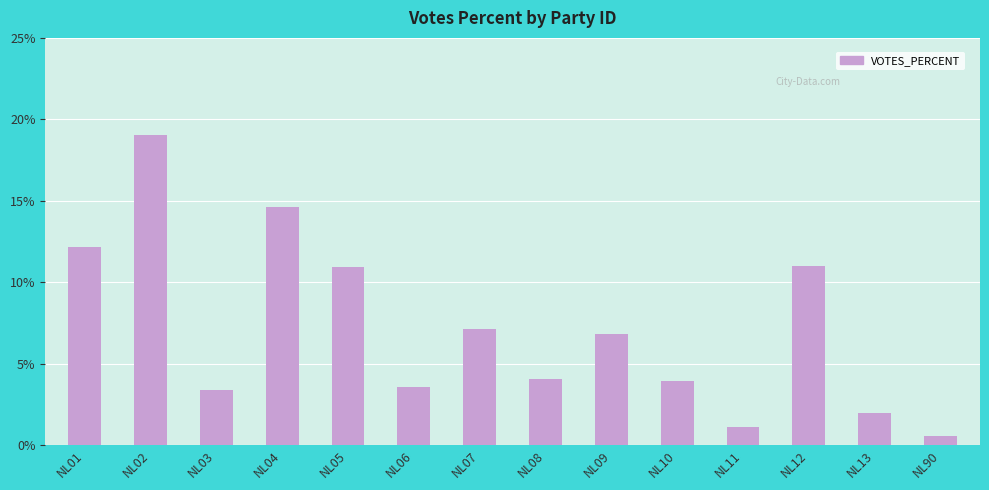

What is the difference between the maximum and minimum values?

18.5